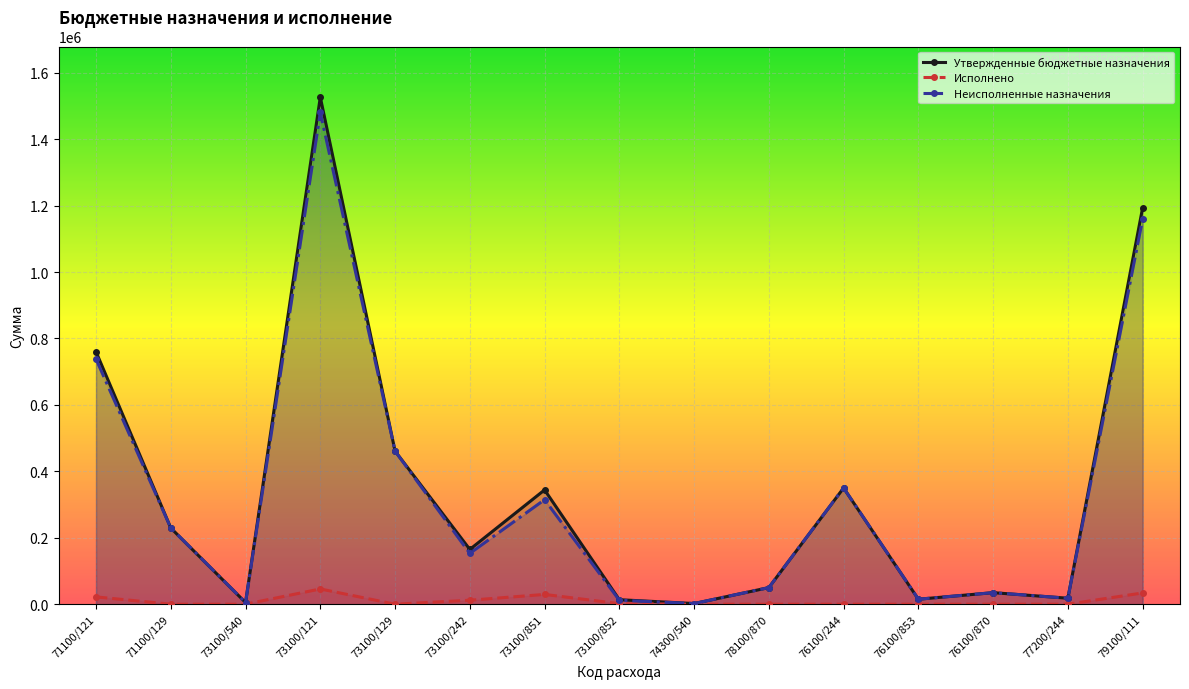

Reading left to right, list all the values displayed in this chart.

Утвержденные бюджетные назначения: 71100/121=759959.0	71100/129=229507.0	73100/540=5000.0	73100/121=1526449.0	73100/129=460987.0	73100/242=164930.9	73100/851=344112.0	73100/852=13535.0	74300/540=2000.0	78100/870=50000.0	76100/244=350000.0	76100/853=15000.0	76100/870=34770.0	77200/244=18000.0	79100/111=1193253.0
Исполнено: 71100/121=22000.0	71100/129=0.0	73100/540=0.0	73100/121=45900.0	73100/129=0.0	73100/242=11951.7	73100/851=29423.0	73100/852=1613.0	74300/540=0.0	78100/870=0.0	76100/244=0.0	76100/853=0.0	76100/870=0.0	77200/244=0.0	79100/111=33900.0
Неисполненные назначения: 71100/121=737959.0	71100/129=229507.0	73100/540=5000.0	73100/121=1480549.0	73100/129=460987.0	73100/242=152979.2	73100/851=314689.0	73100/852=11922.0	74300/540=2000.0	78100/870=50000.0	76100/244=350000.0	76100/853=15000.0	76100/870=34770.0	77200/244=18000.0	79100/111=1159353.0